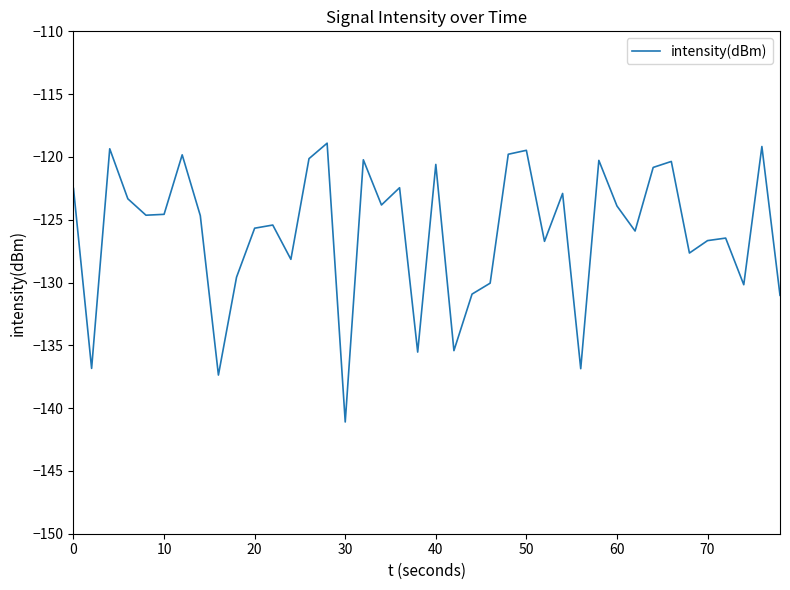

How many categories are shown in the chart?

40